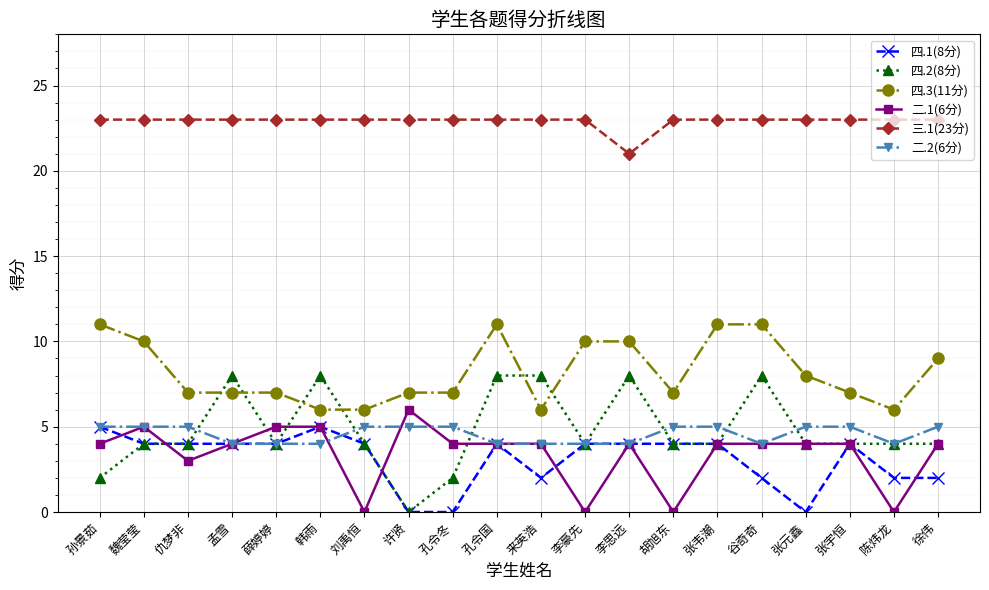

True or false: 二.1(6分) and 四.3(11分) cross at least once.

False